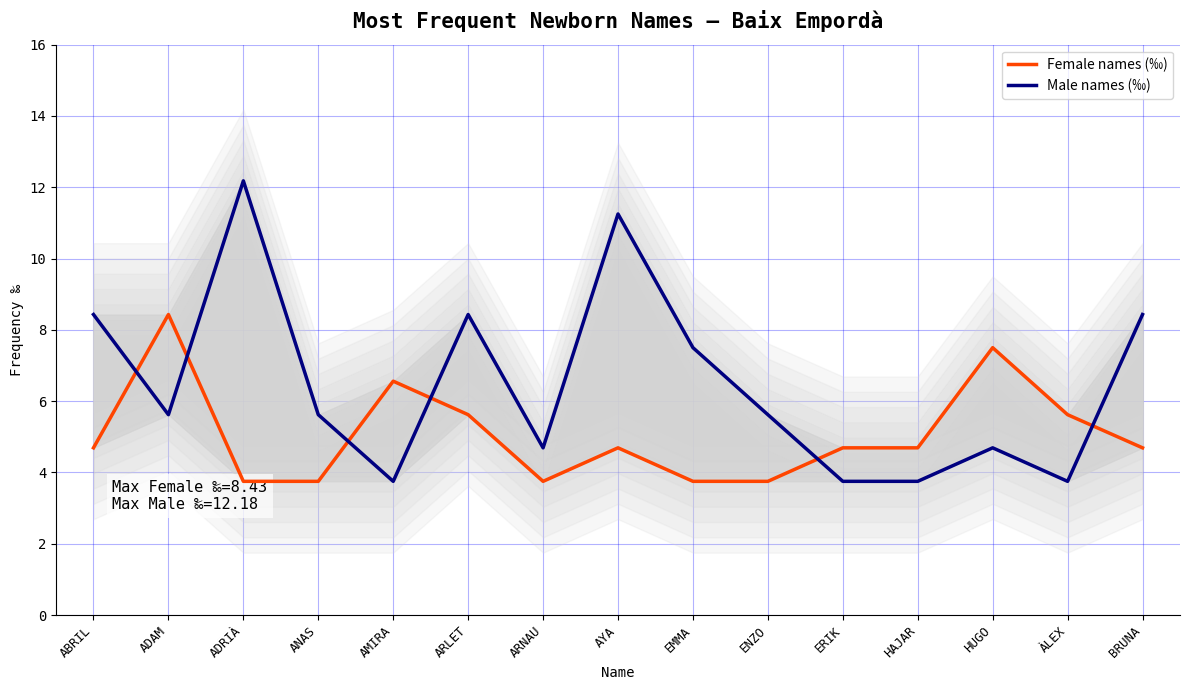

Reading right to left, what are all the values shown in this chart?

Female names (‰): 4.7	5.6	7.5	4.7	4.7	3.8	3.8	4.7	3.8	5.6	6.6	3.8	3.8	8.4	4.7
Male names (‰): 8.4	3.8	4.7	3.8	3.8	5.6	7.5	11.2	4.7	8.4	3.8	5.6	12.2	5.6	8.4